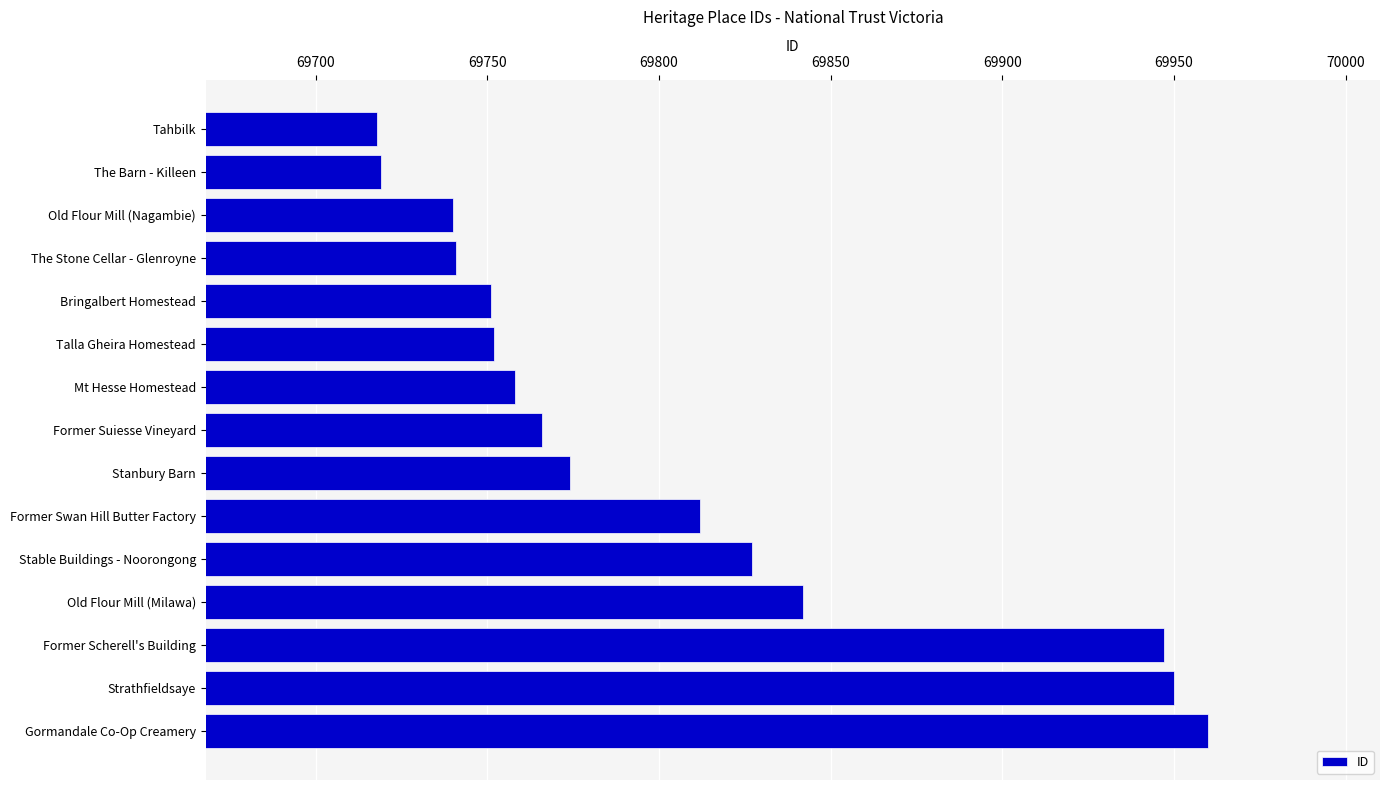

What is the greatest value displayed?

69960